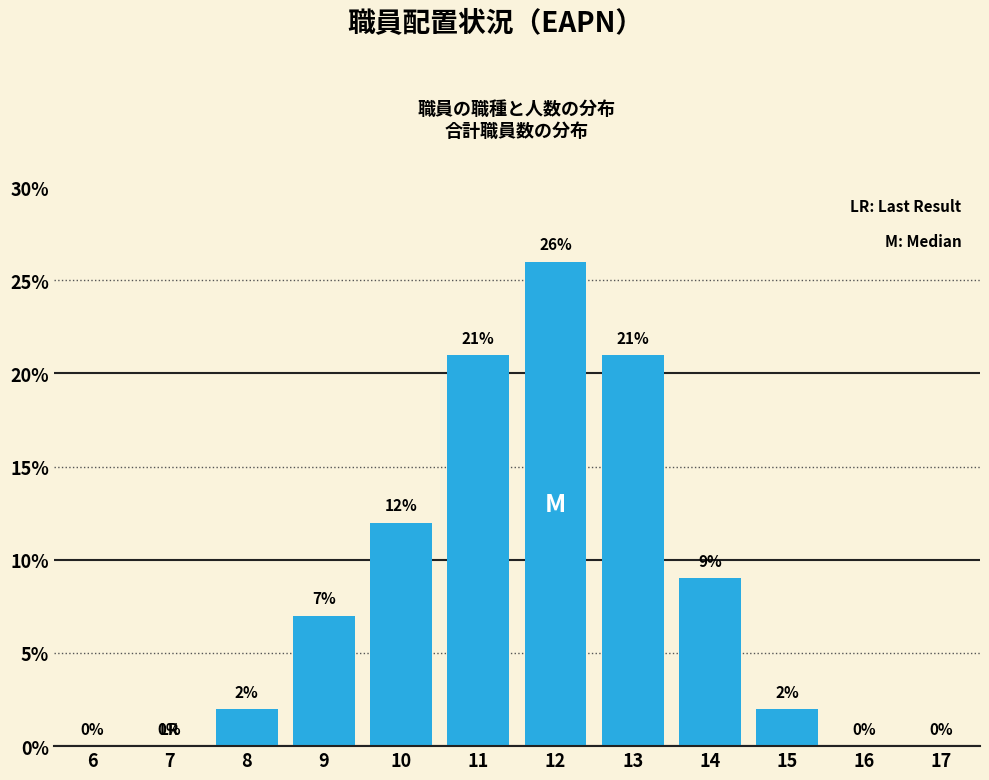

Reading left to right, transcribe all the data shown in this chart.

6=0	7=0	8=2	9=7	10=12	11=21	12=26	13=21	14=9	15=2	16=0	17=0